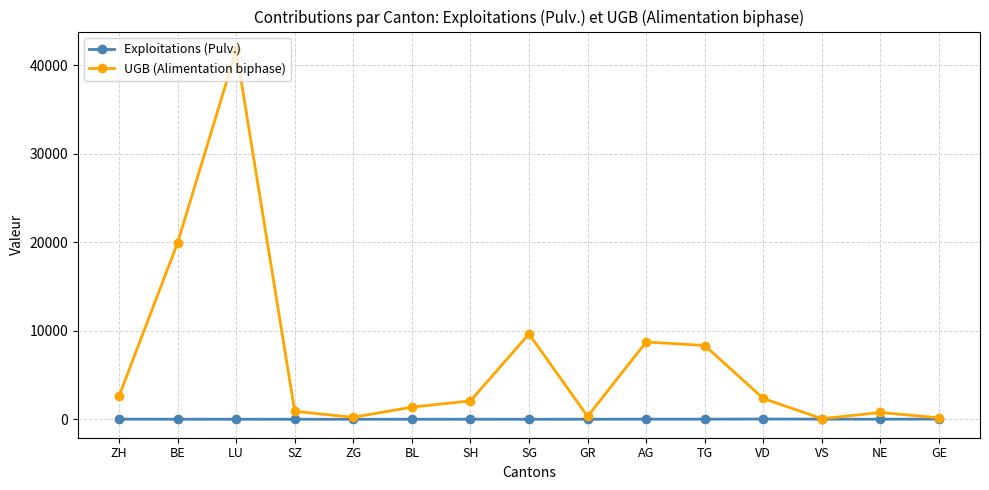

True or false: UGB (Alimentation biphase) has more than 1 interior local peaks.

True